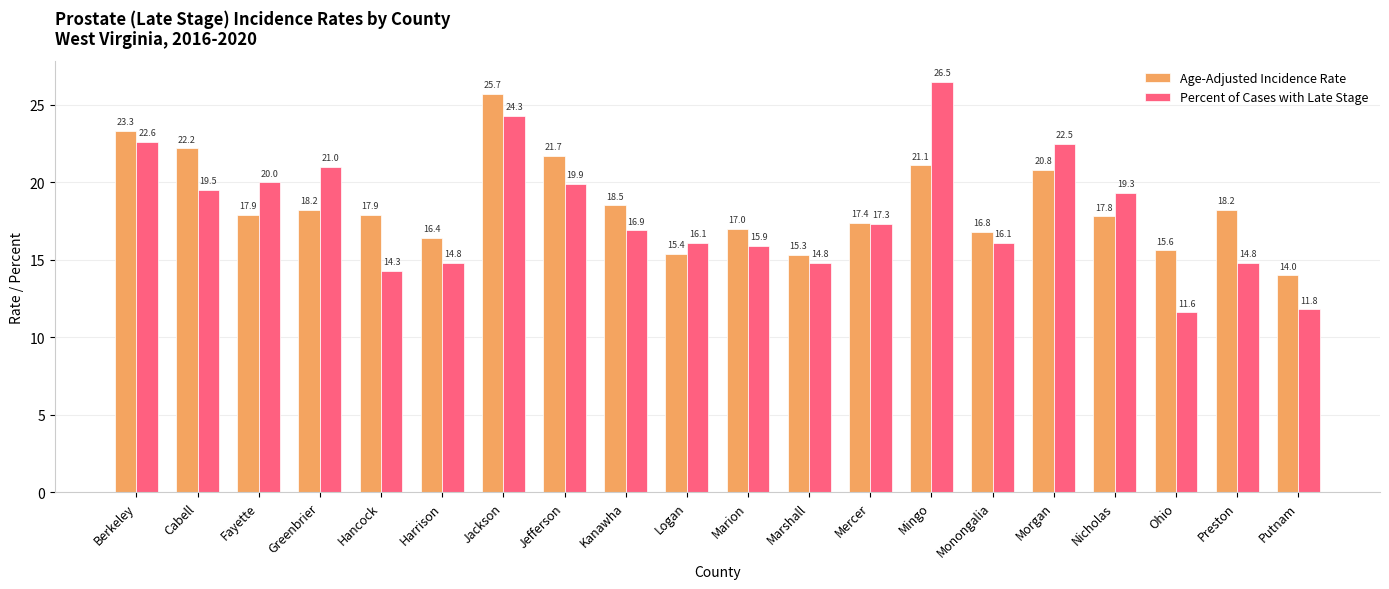

At which label is Age-Adjusted Incidence Rate closest to 19?

Kanawha